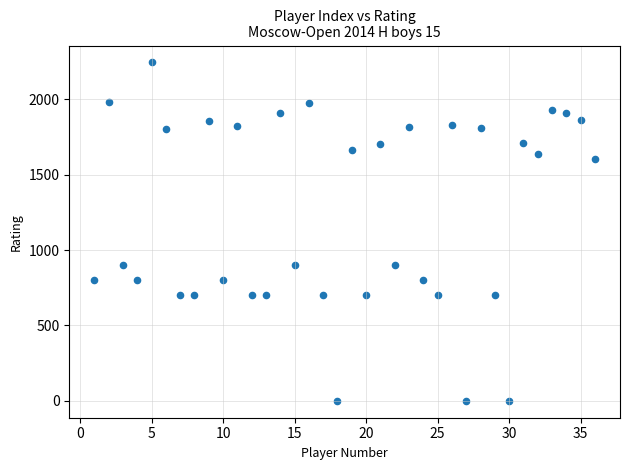

What is the range of Y values (max minus min)?

2244